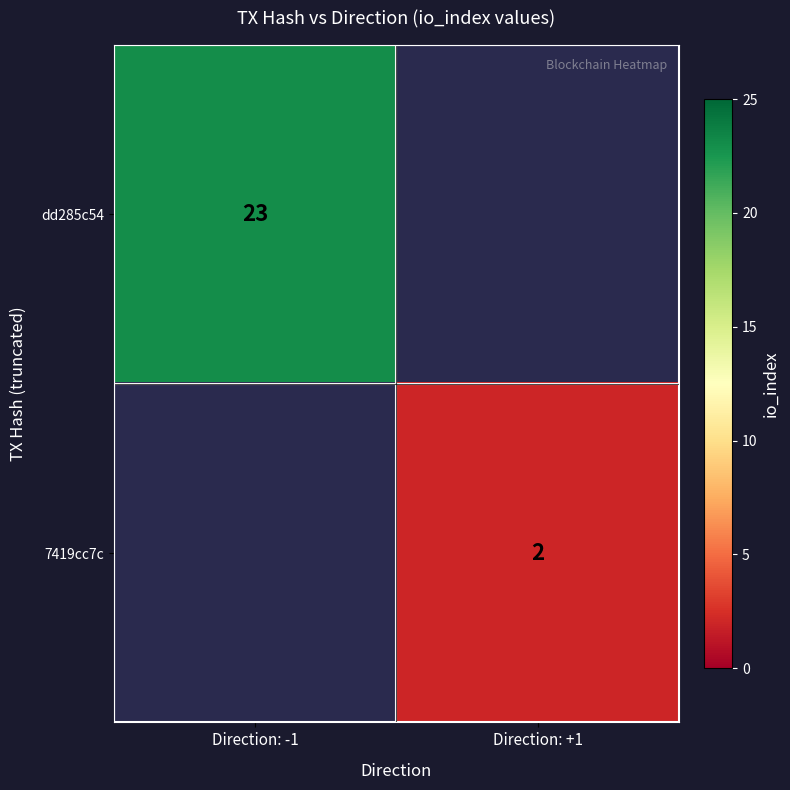

Is it true that 7419cc7c equals 3 at Direction: +1?

False